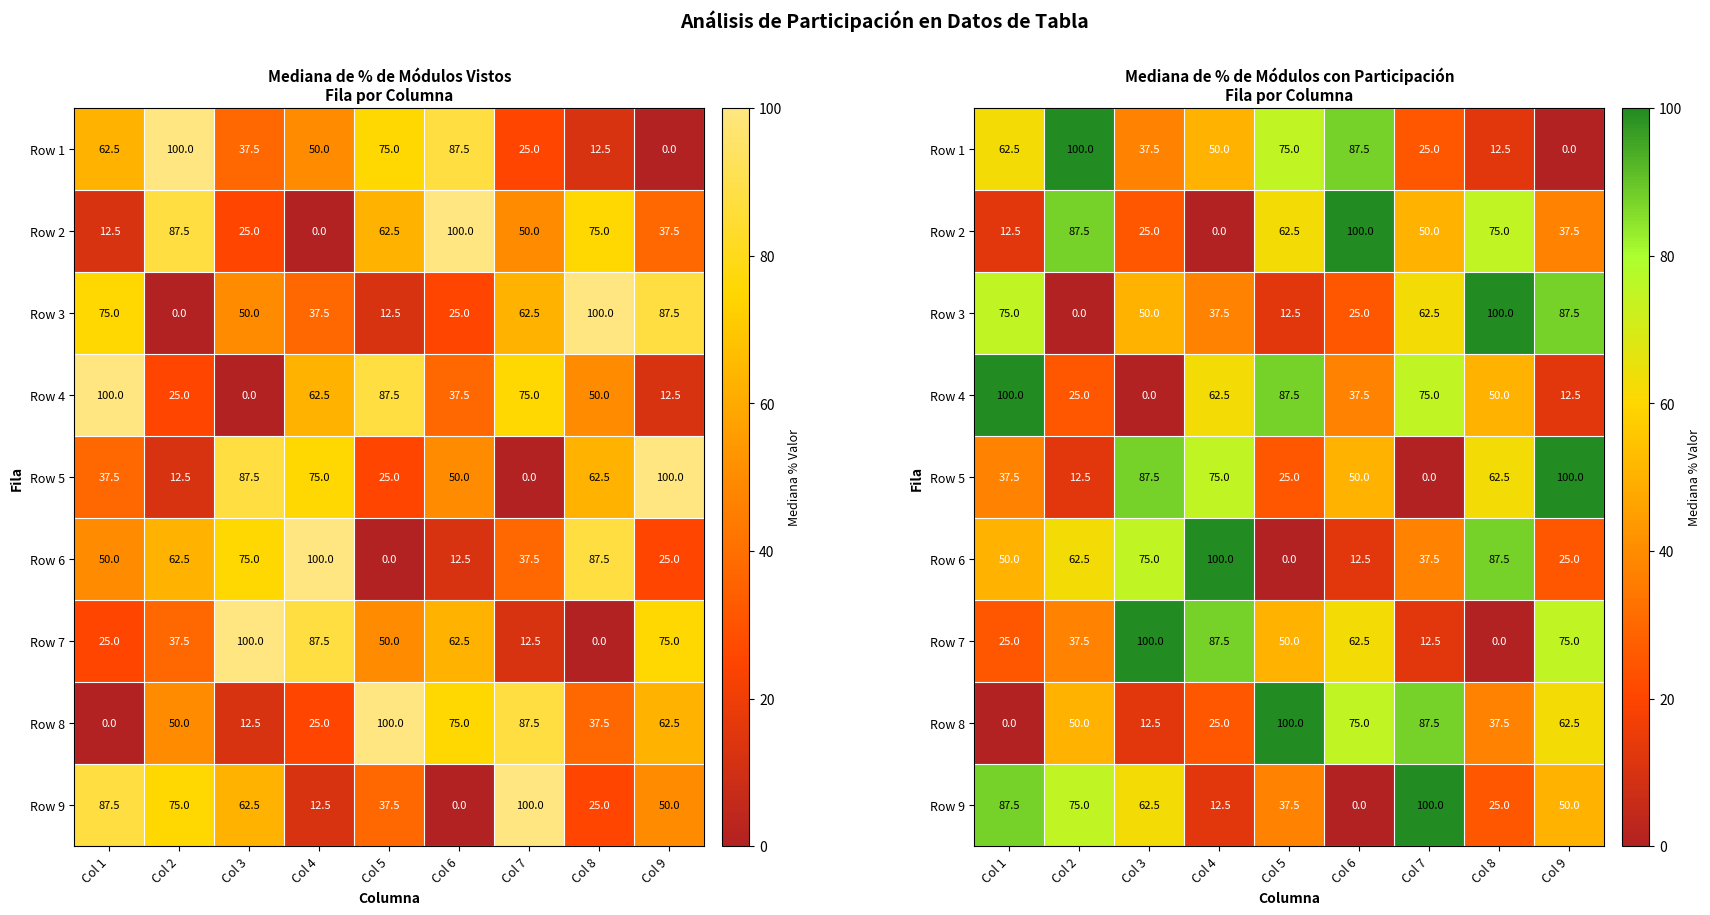

What is the total value across all series at Col 9?

450.0